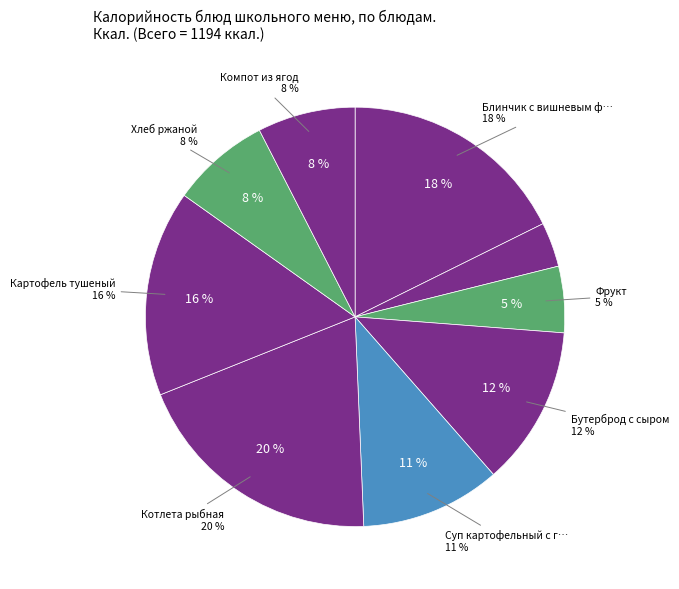

How much of the chart is everything except Компот из ягод?

92.5%